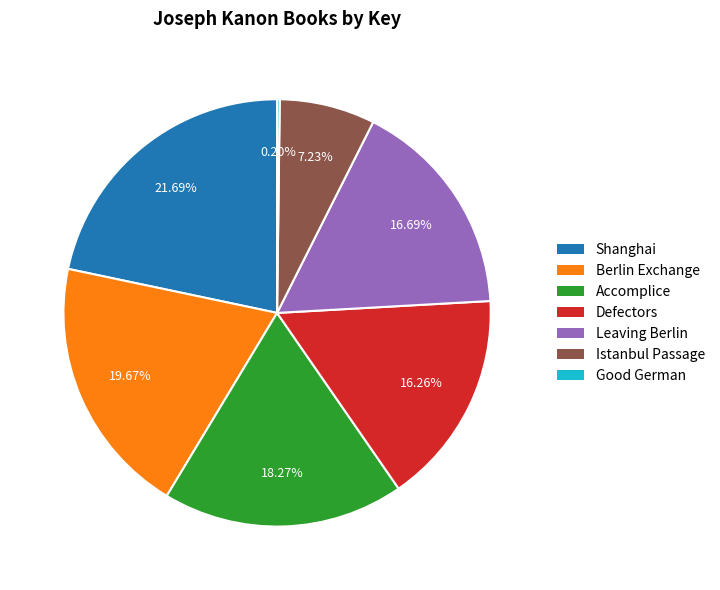

Between Accomplice and Shanghai, which is larger?

Shanghai